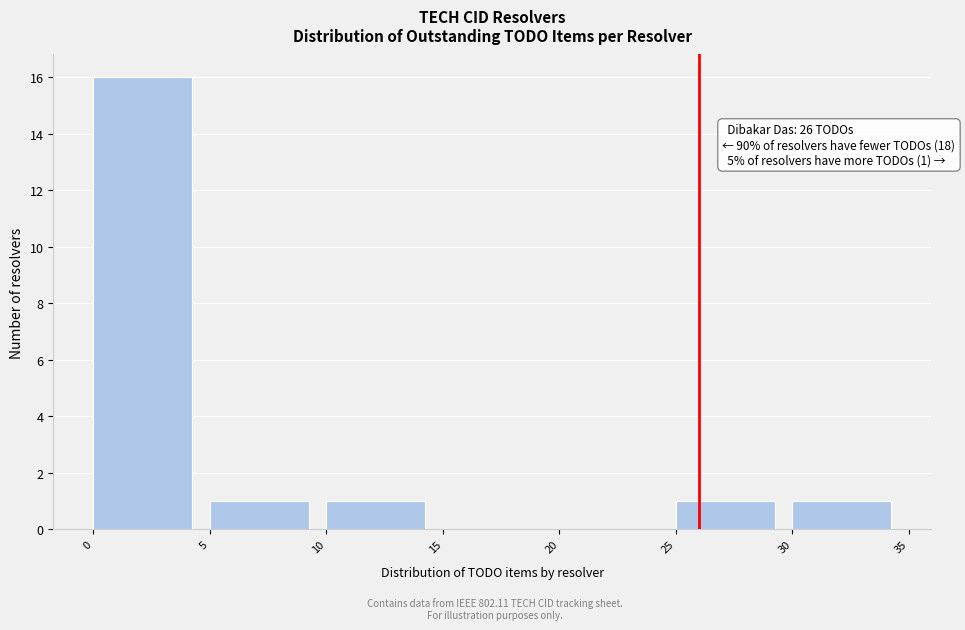

Which range on the x-axis has the tallest bar?

0 to 5